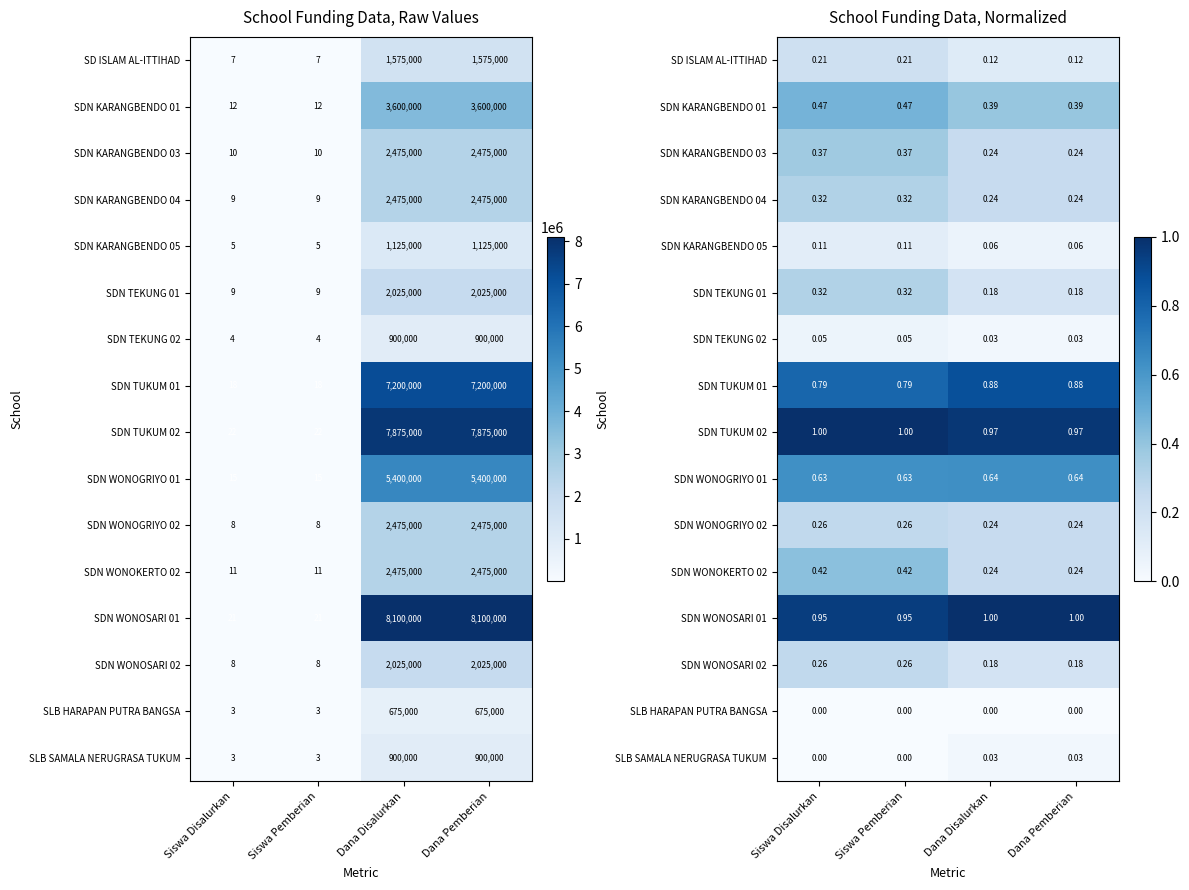

List the labels in order of SDN TEKUNG 02 value, smallest first.

Dana Disalurkan, Dana Pemberian, Siswa Disalurkan, Siswa Pemberian